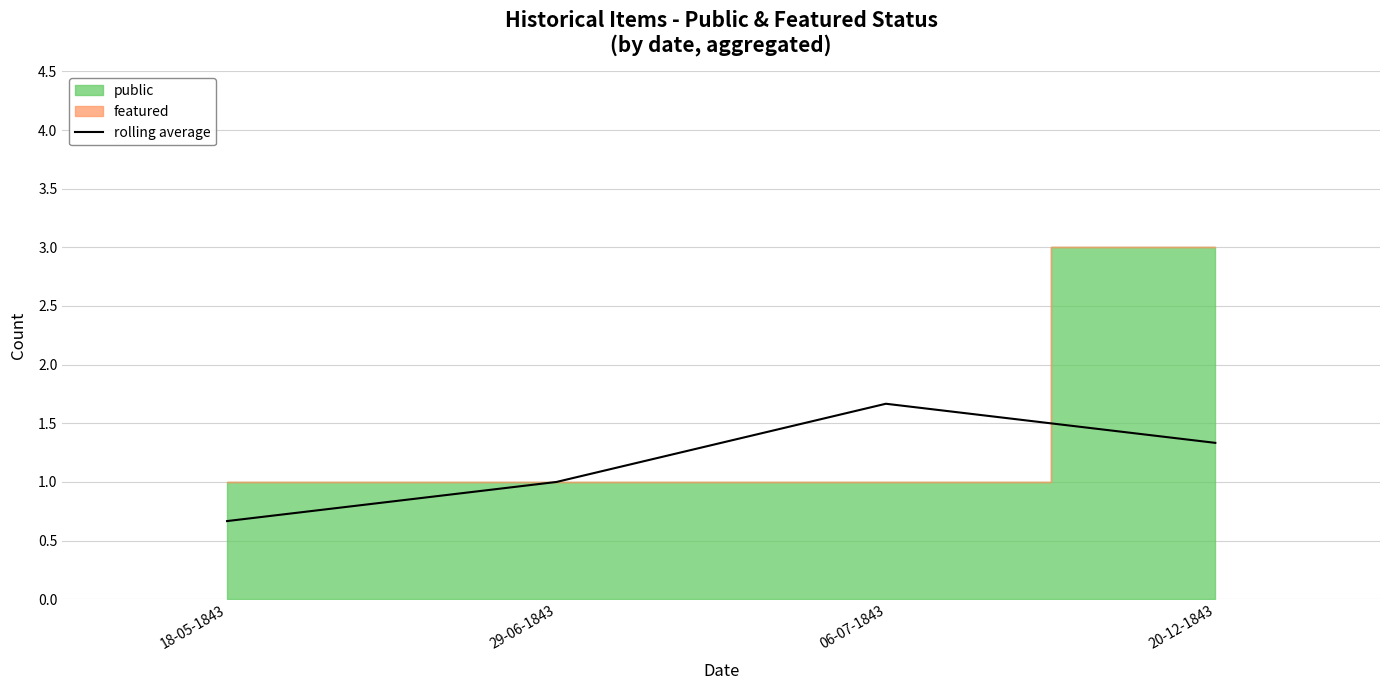

The value at 20-12-1843 is 1.3. True or false?

True